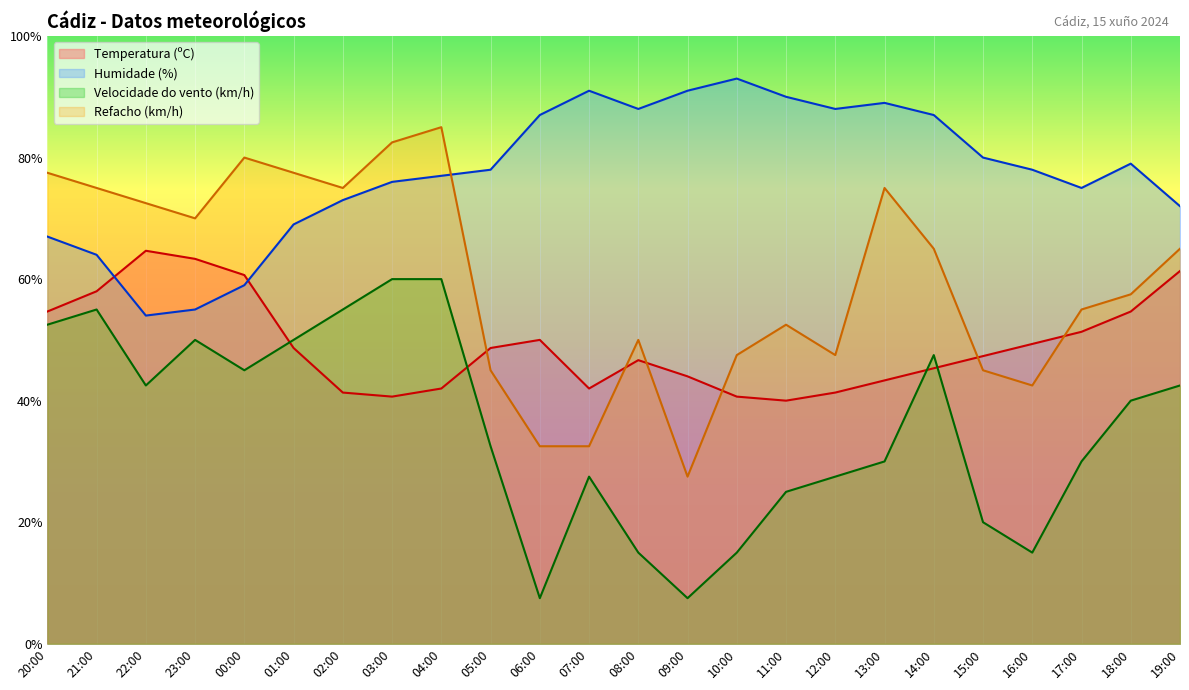

Which series has the widest spread of values?

Refacho (km/h)